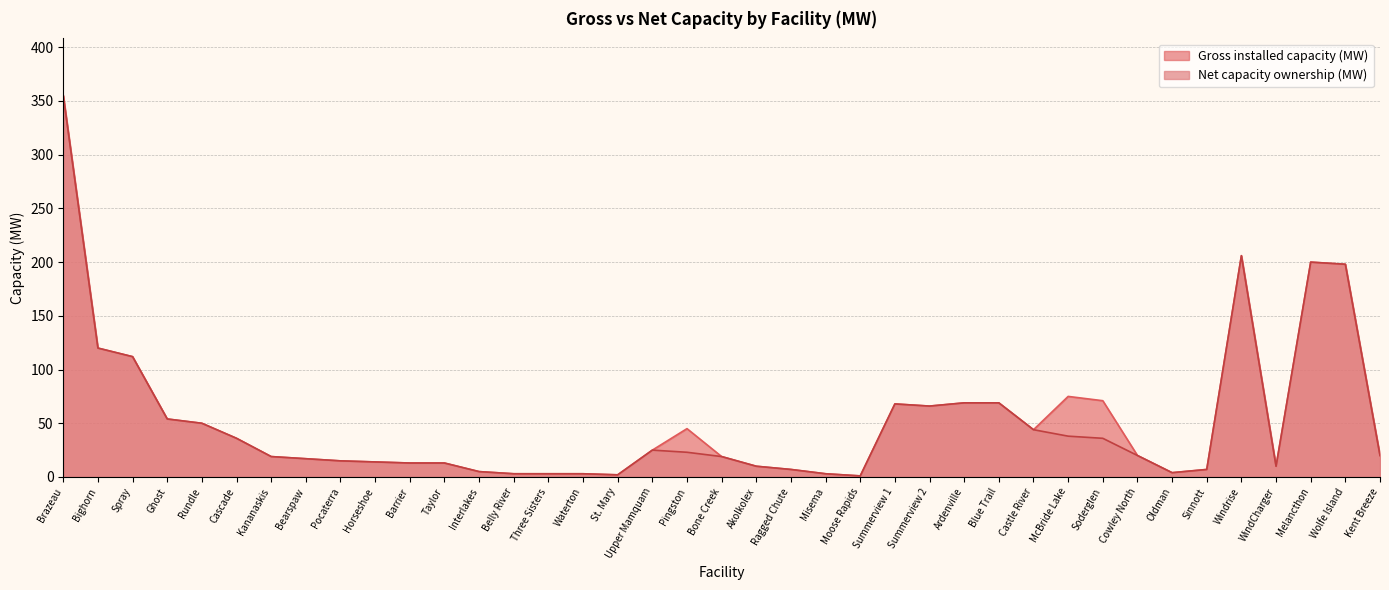

What is the approximate value of Net capacity ownership (MW) at St. Mary?

2